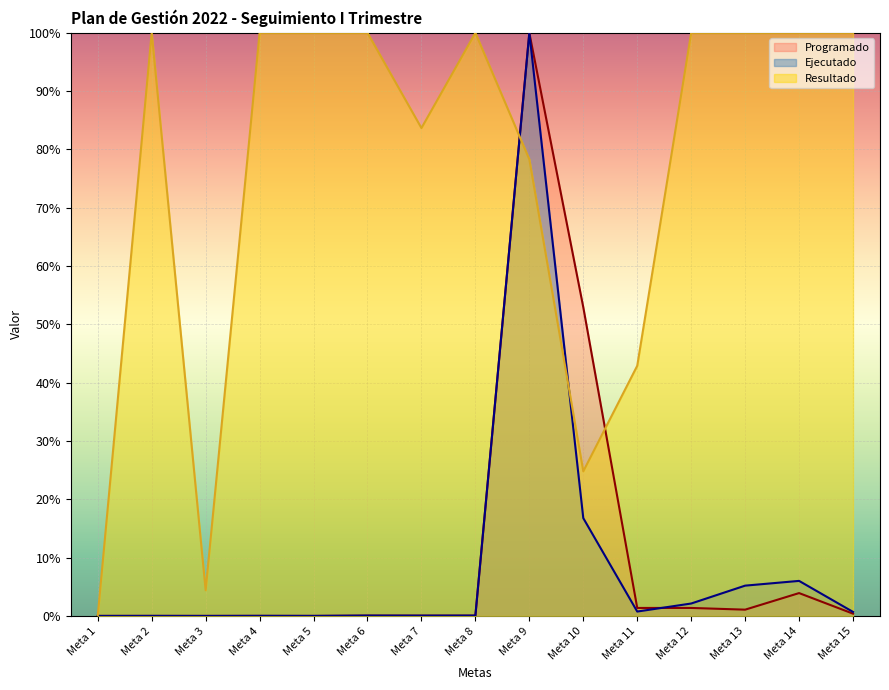

What is the greatest value displayed?

1.0